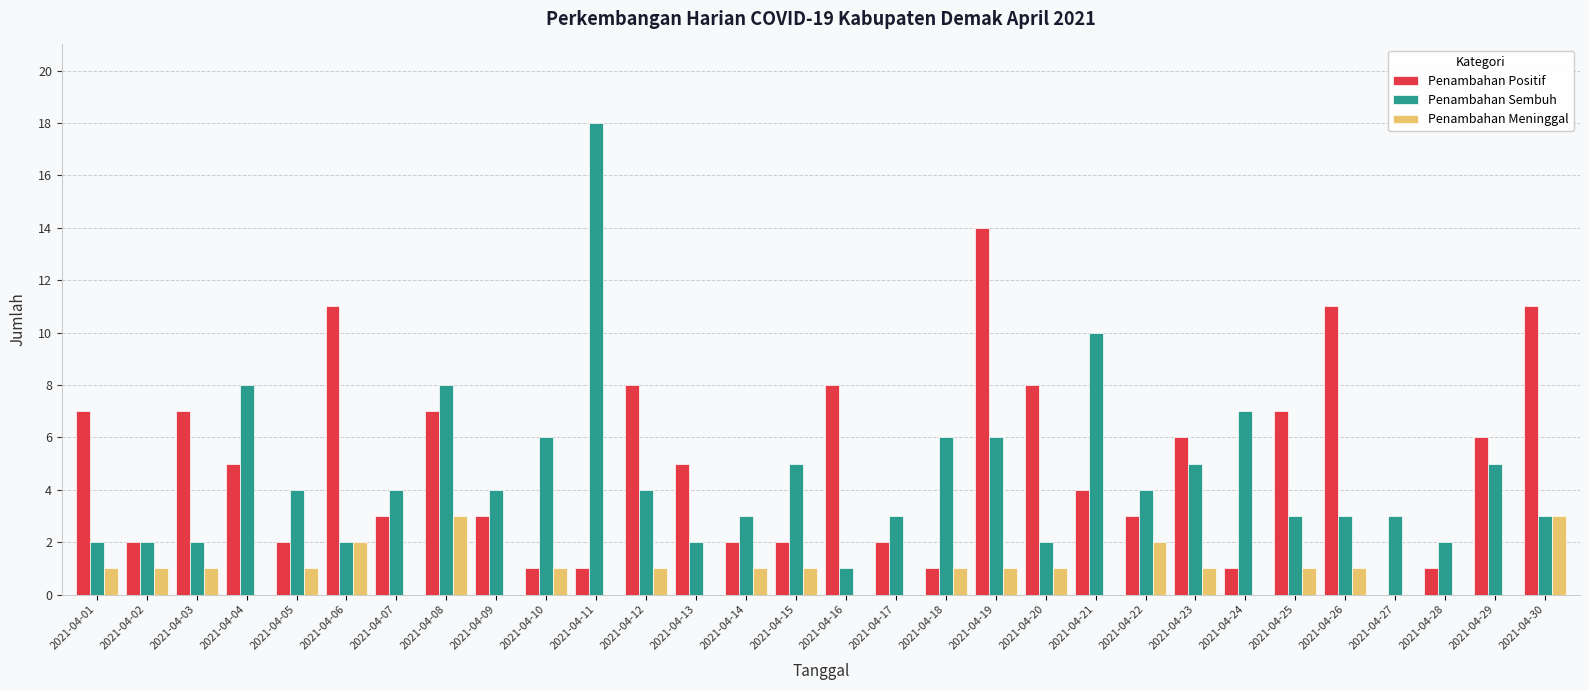

At which category is the sum across all series the highest?

2021-04-19